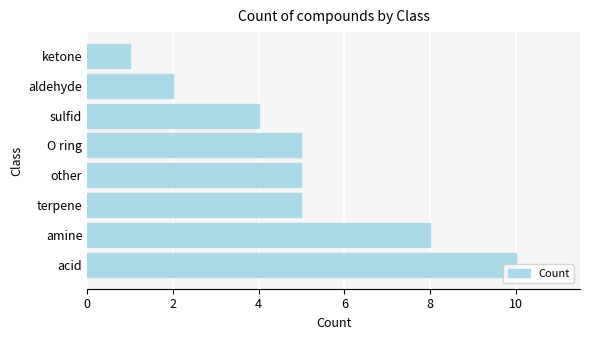

The chart shows a value of 8 at other. True or false?

False